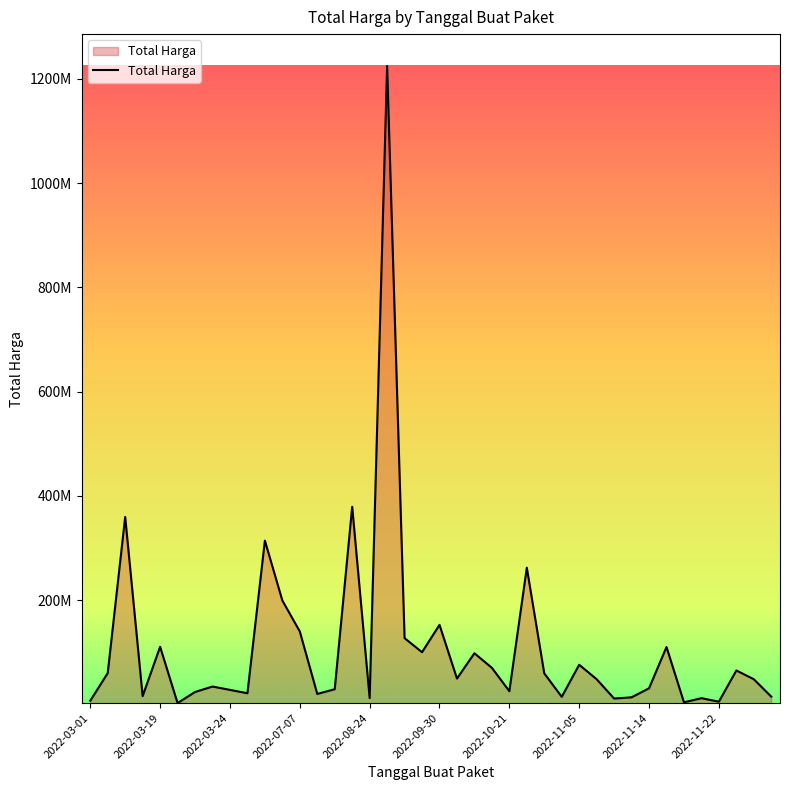

What is the difference between the maximum and minimum values?

1222286250